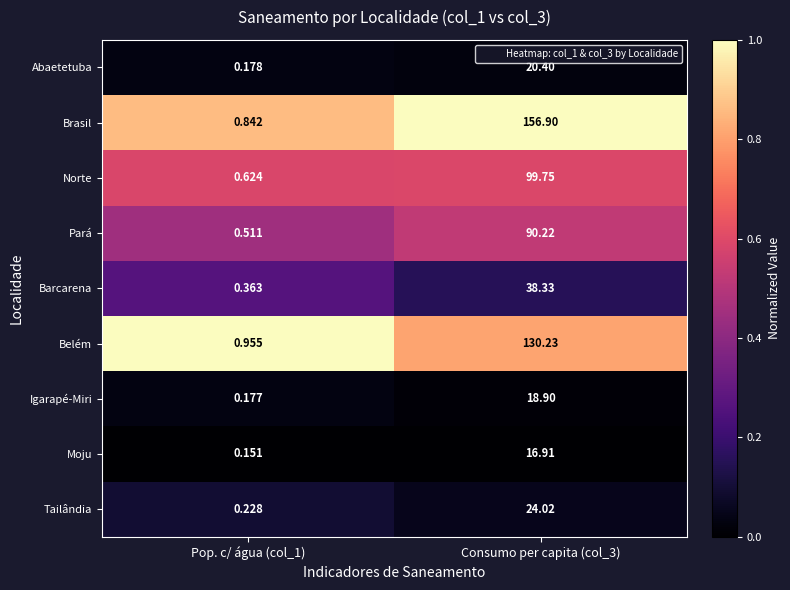

List the series in order of their peak value, lowest first.

Moju, Igarapé-Miri, Abaetetuba, Tailândia, Barcarena, Pará, Norte, Belém, Brasil